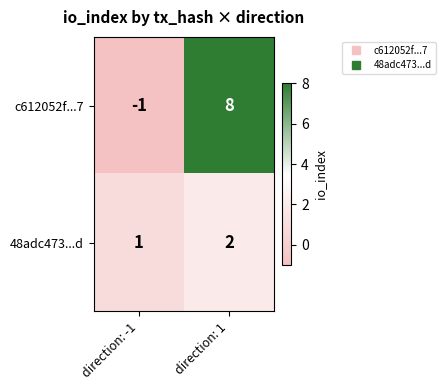

The value of 48adc473...d at direction: -1 is 1. True or false?

True